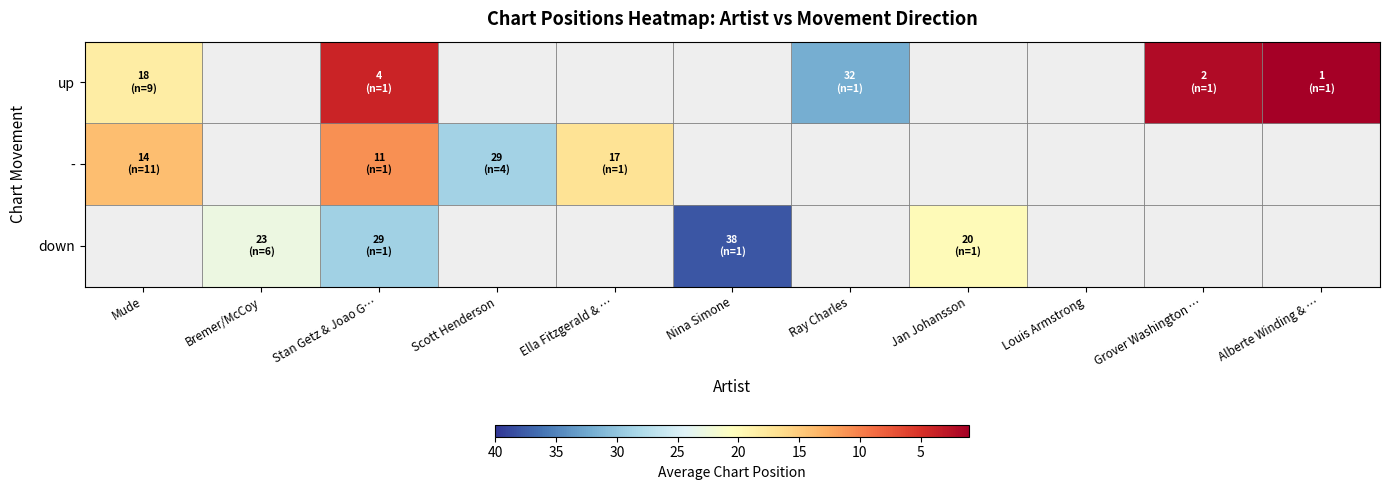

How many distinct data groups are displayed?

3